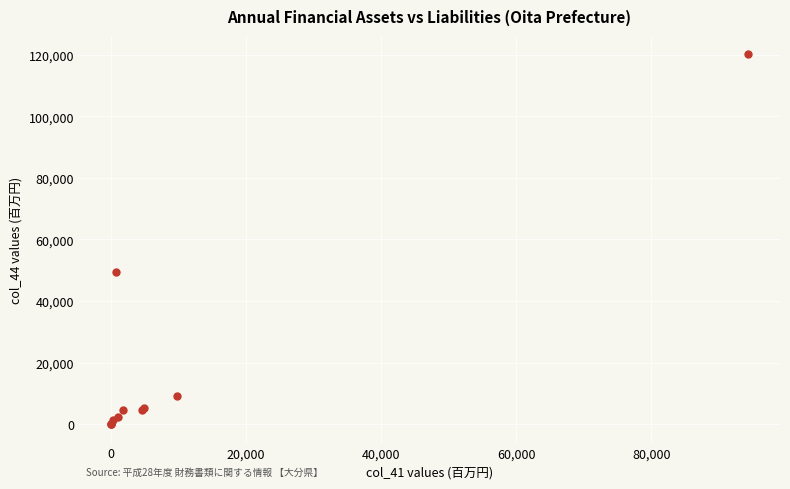

What Y value in the scatter plot is closest to 60023?

49423